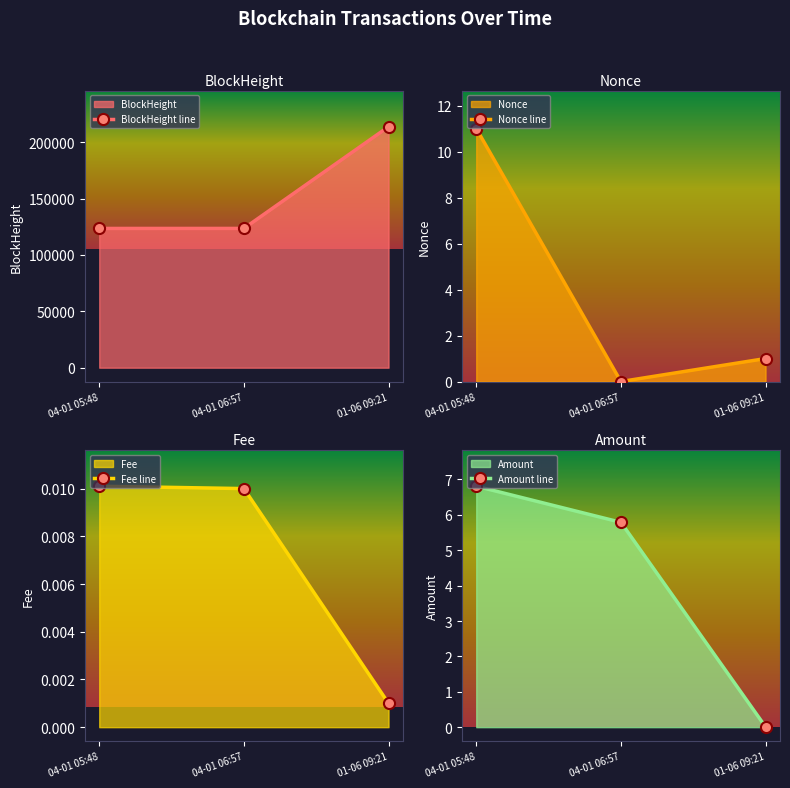

The value of BlockHeight line at 01-06 09:21 is 77838. True or false?

False